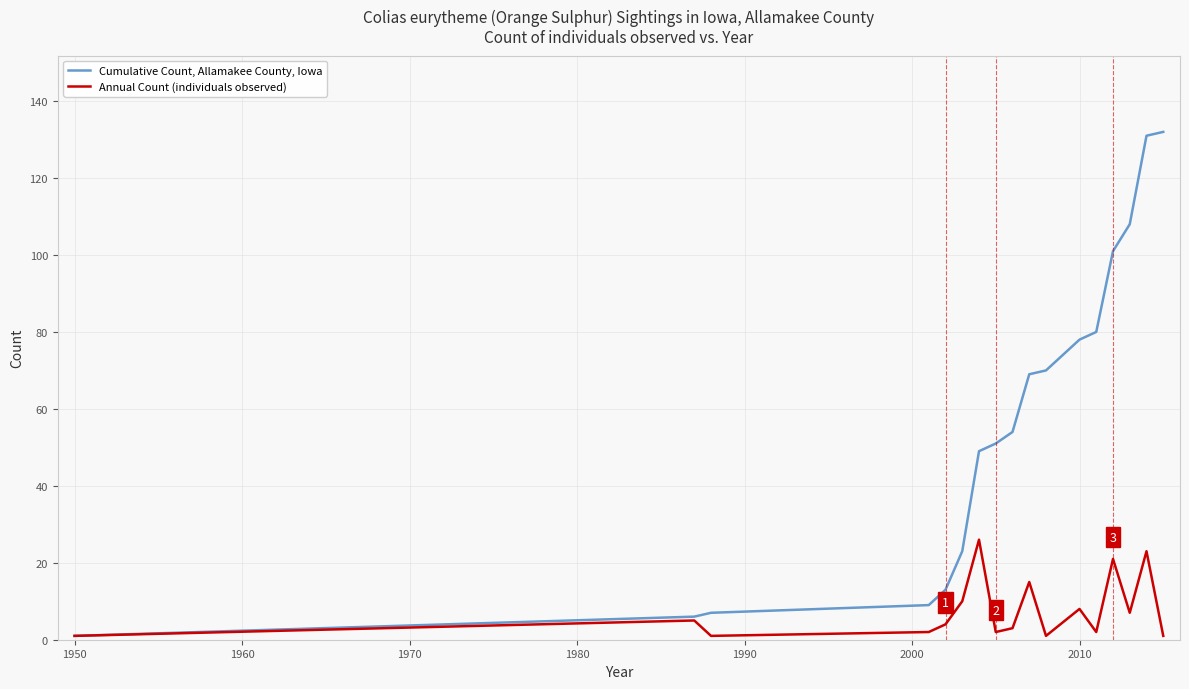

Does the chart have visible grid lines?

Yes